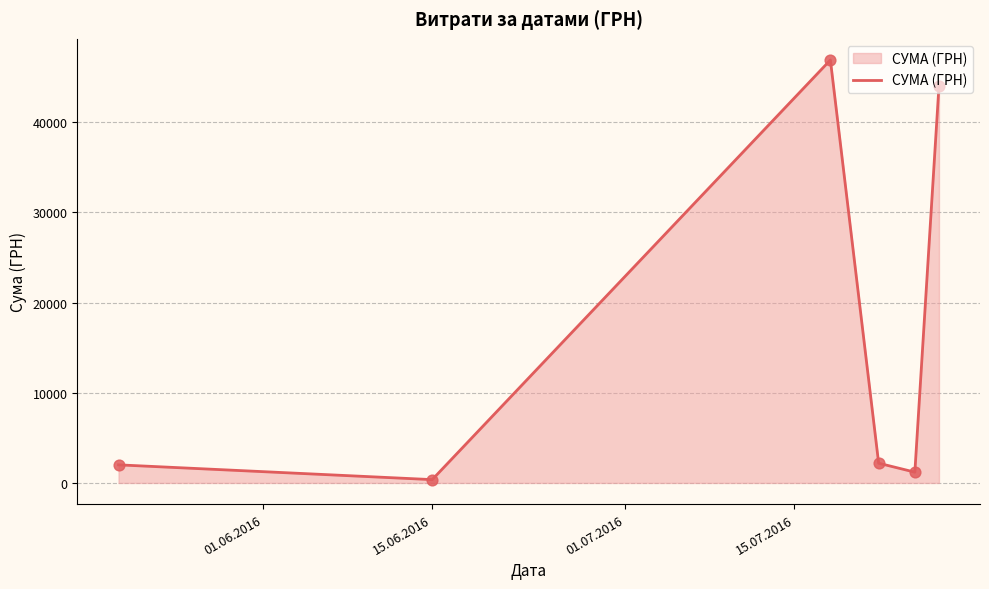

How many interior local peaks (higher than both neighbors) does the data have?

1